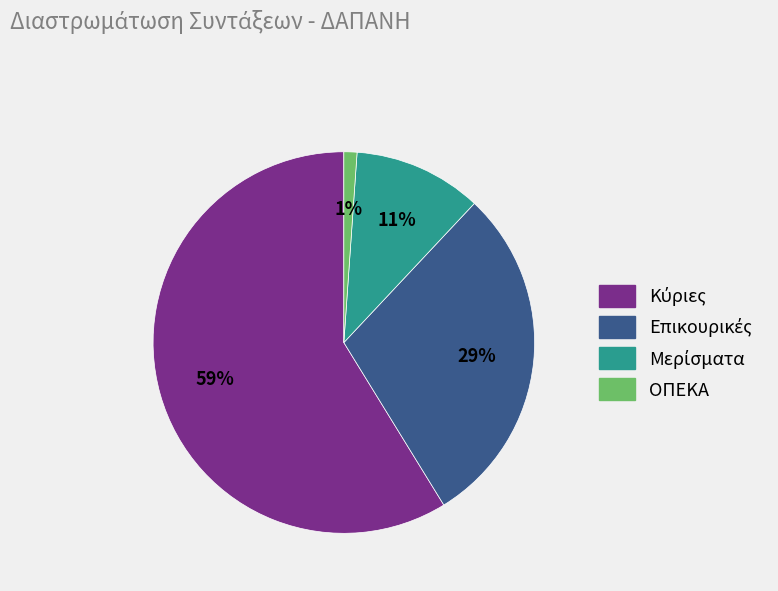

What is the smallest slice in the pie chart?

ΟΠΕΚΑ